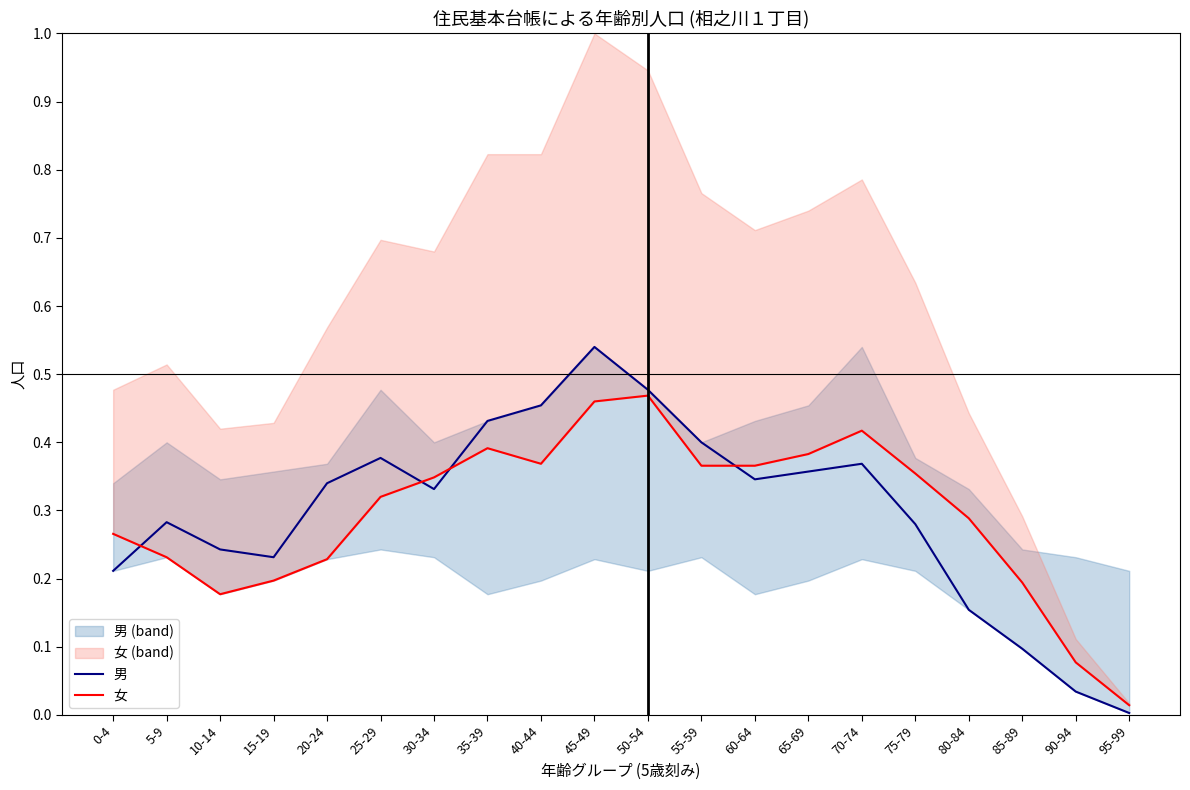

Where do 男 and 女 first cross each other?

0-4 and 5-9